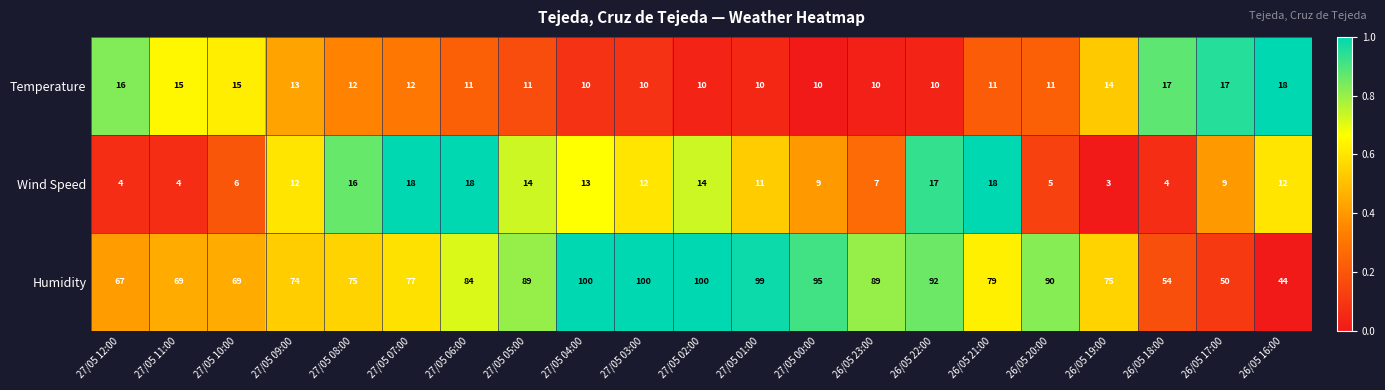

What is the difference between the Wind Speed values at 27/05 08:00 and 26/05 16:00?

4